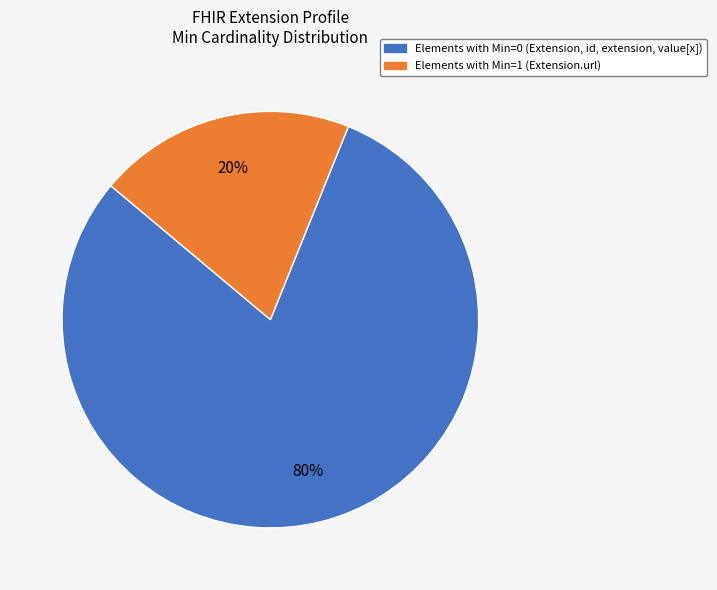

Is there a majority slice in this chart?

Yes